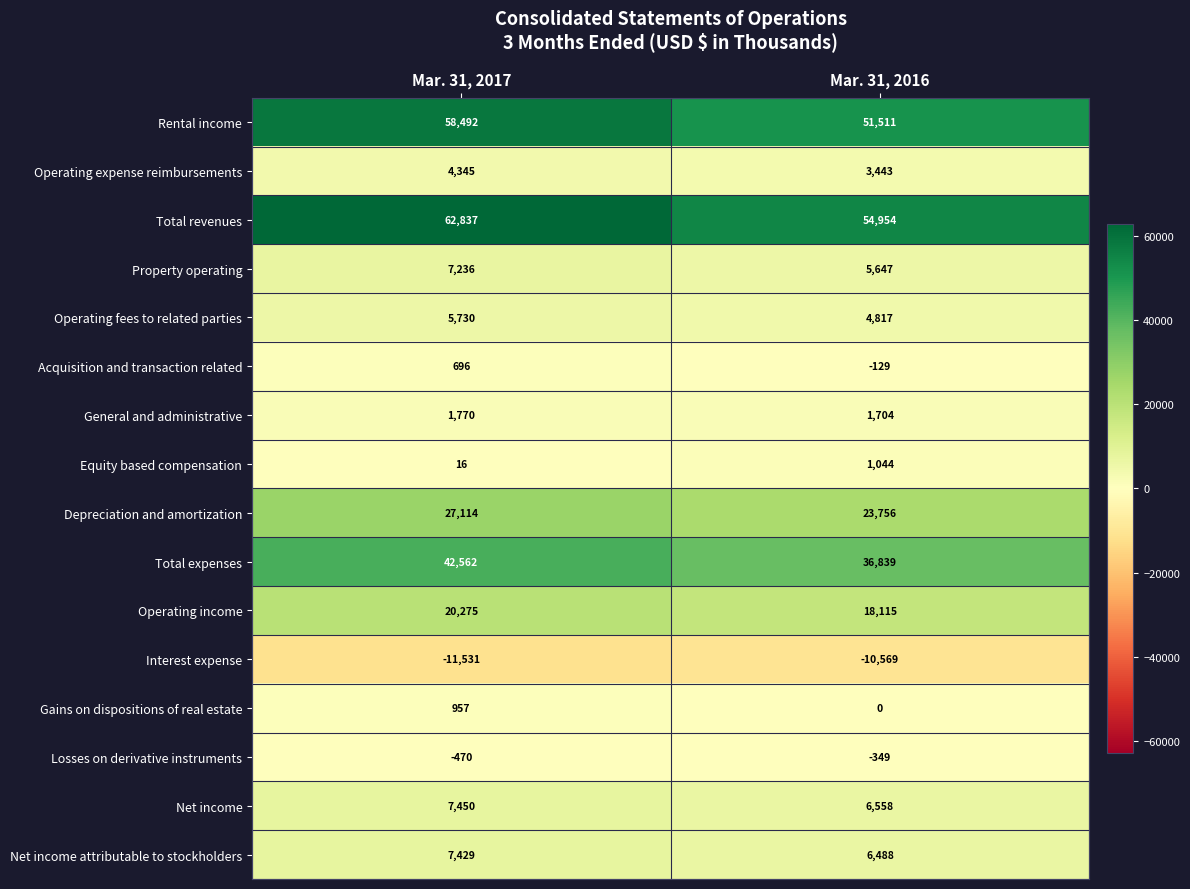

The value of General and administrative at Mar. 31, 2016 is 2748. True or false?

False